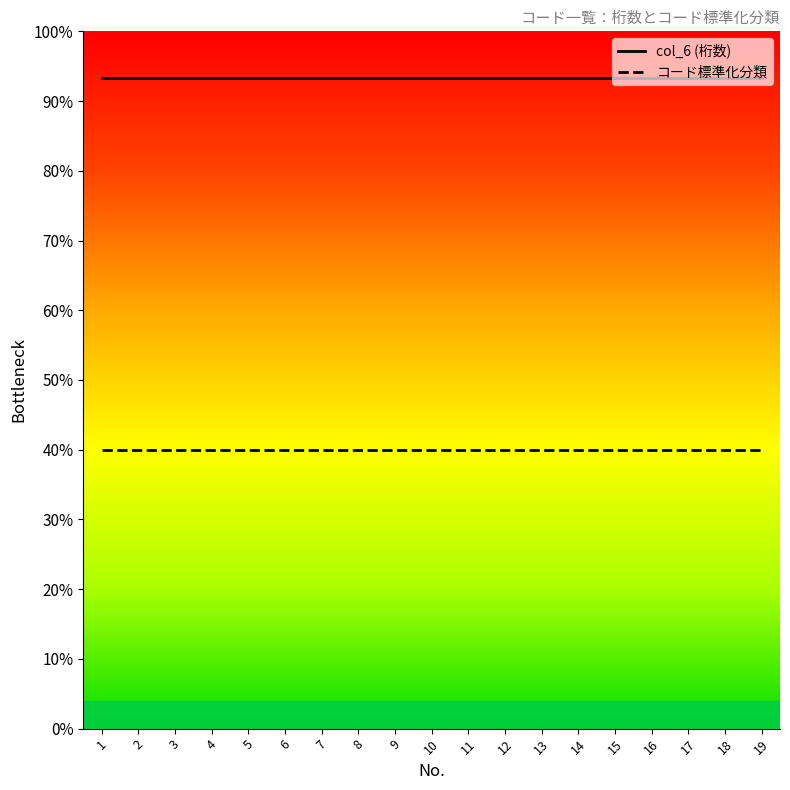

Reading right to left, list all the values displayed in this chart.

col_6 (桁数): 280	280	280	280	280	280	280	280	280	280	280	280	280	280	280	280	280	280	280
コード標準化分類: 120	120	120	120	120	120	120	120	120	120	120	120	120	120	120	120	120	120	120